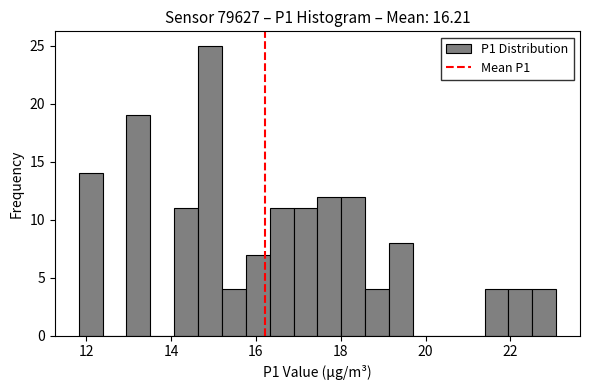

Read against the x-axis, roughly where is the centre of the tallest bar?

15.0